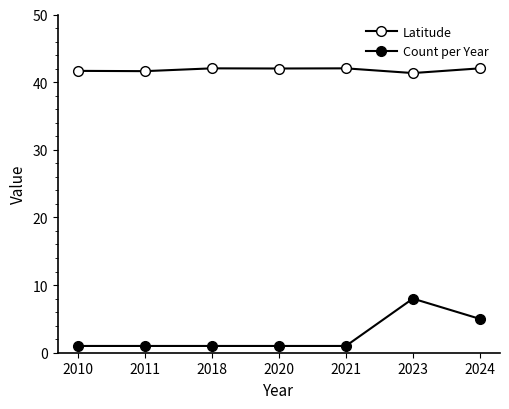

The value of Count per Year at 2024 is 5.0. True or false?

True